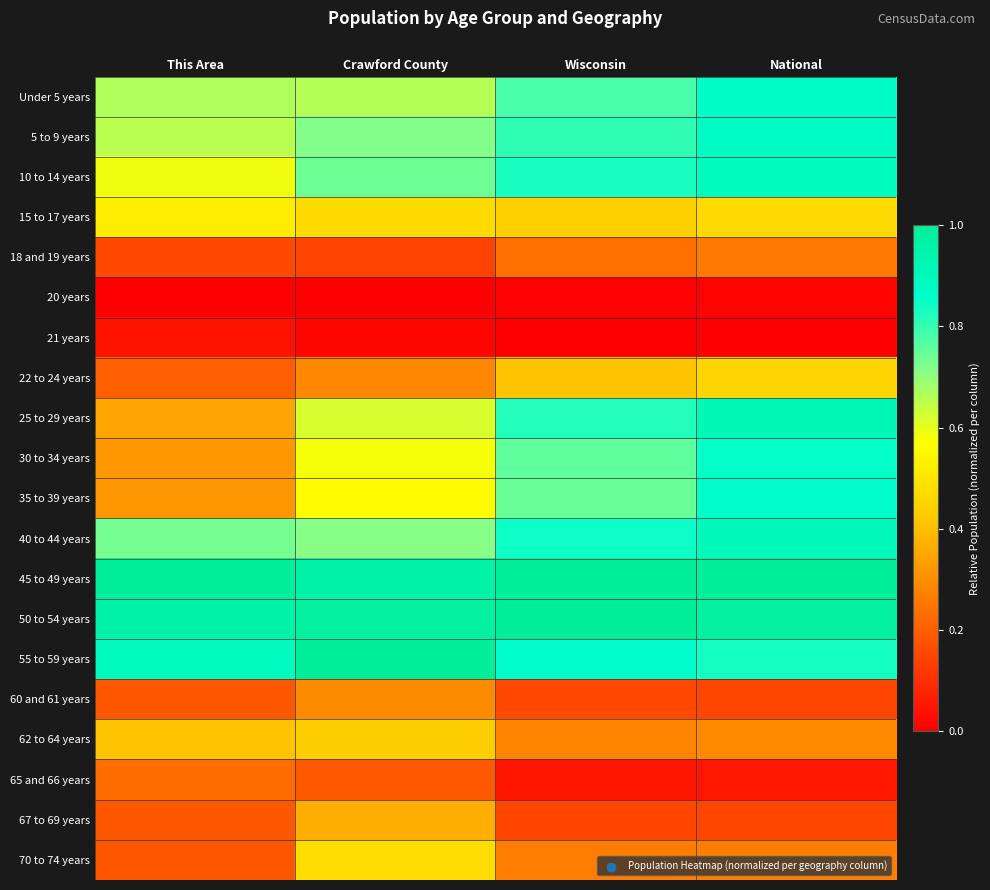

Which has a higher value, National or Crawford County?

National